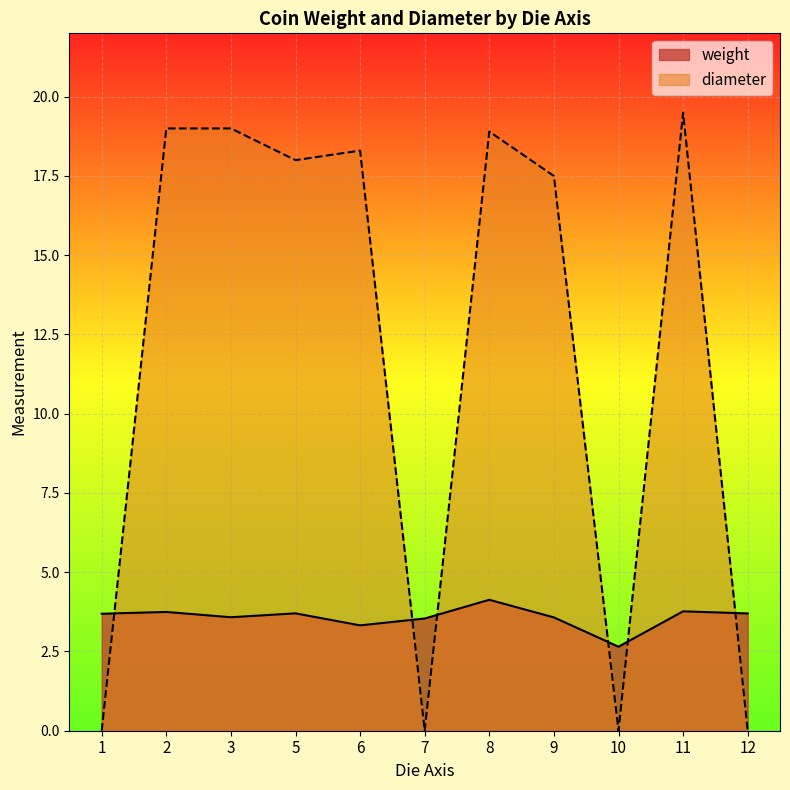

Rank the series by their maximum value, from highest to lowest.

diameter, weight